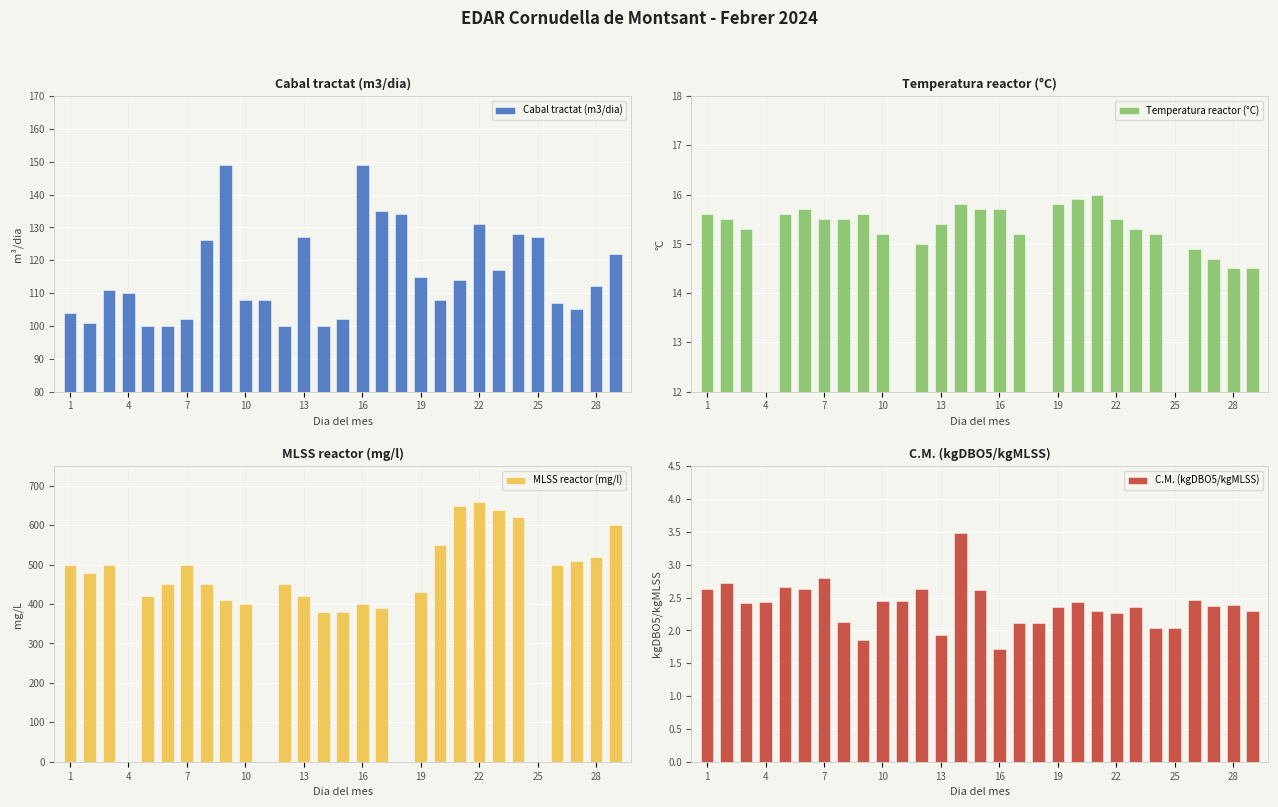

Which series has the largest total across all categories?

Cabal tractat (m3/dia)